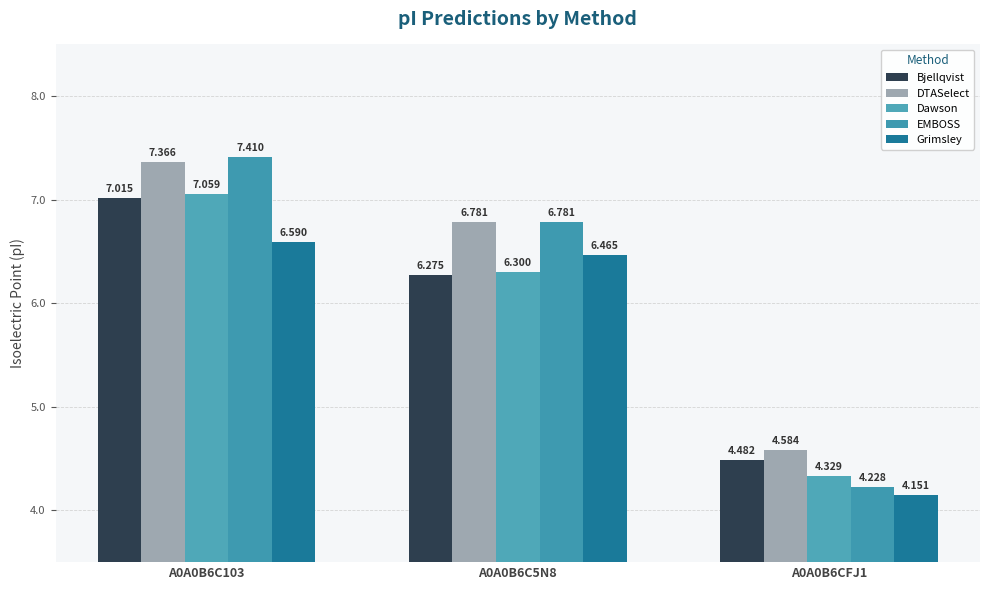

What is the value of the Grimsley bar at the 1st from the left?

6.6